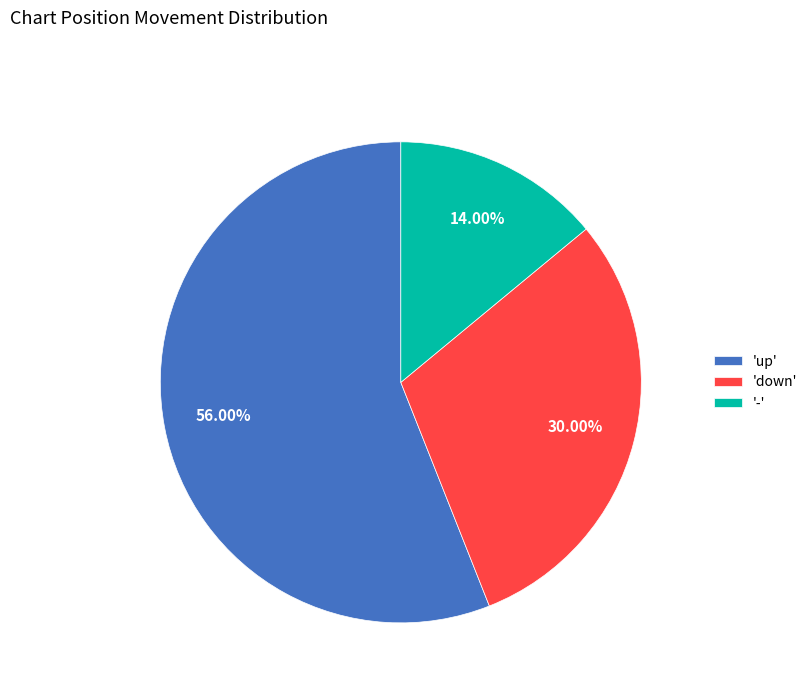

Is the sum of 'down' and 'up' greater than half?

Yes